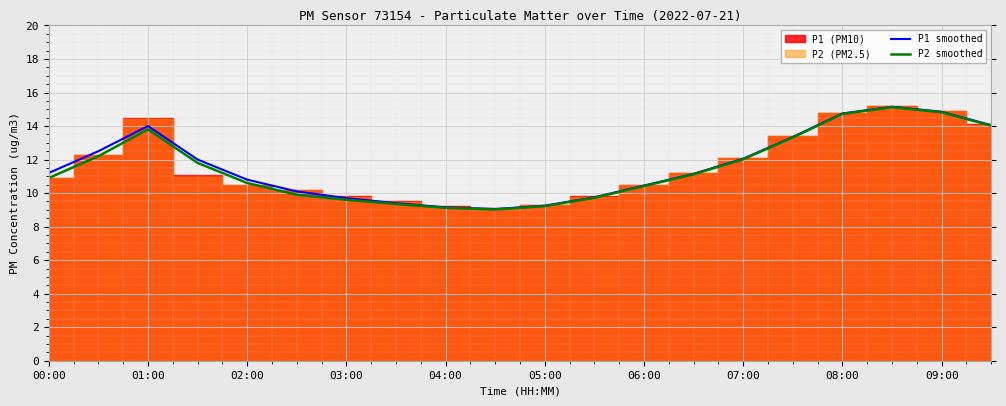

True or false: P2 smoothed has more than 2 points higher than both neighbors.

False